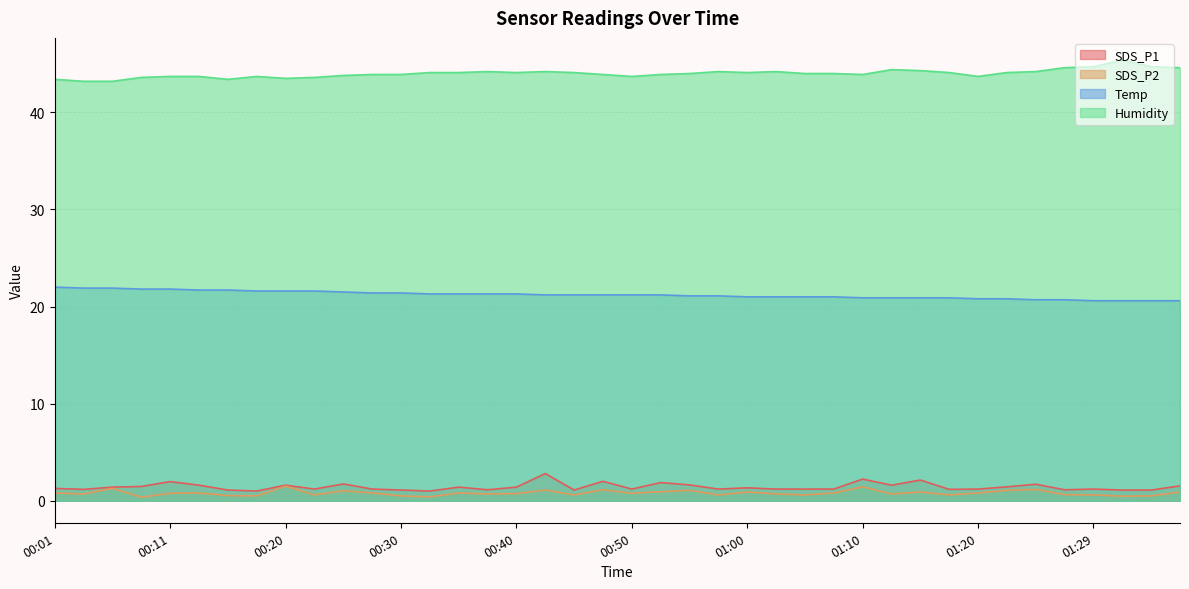

Is the value of Humidity at 01:20 greater than the value of SDS_P1 at 01:12?

Yes